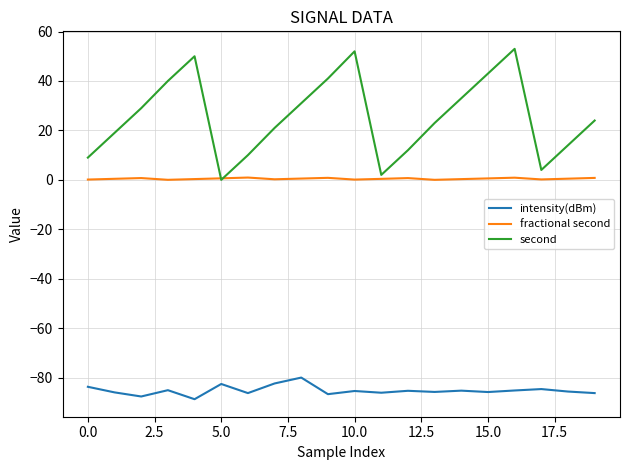

Which series has the largest total across all categories?

second